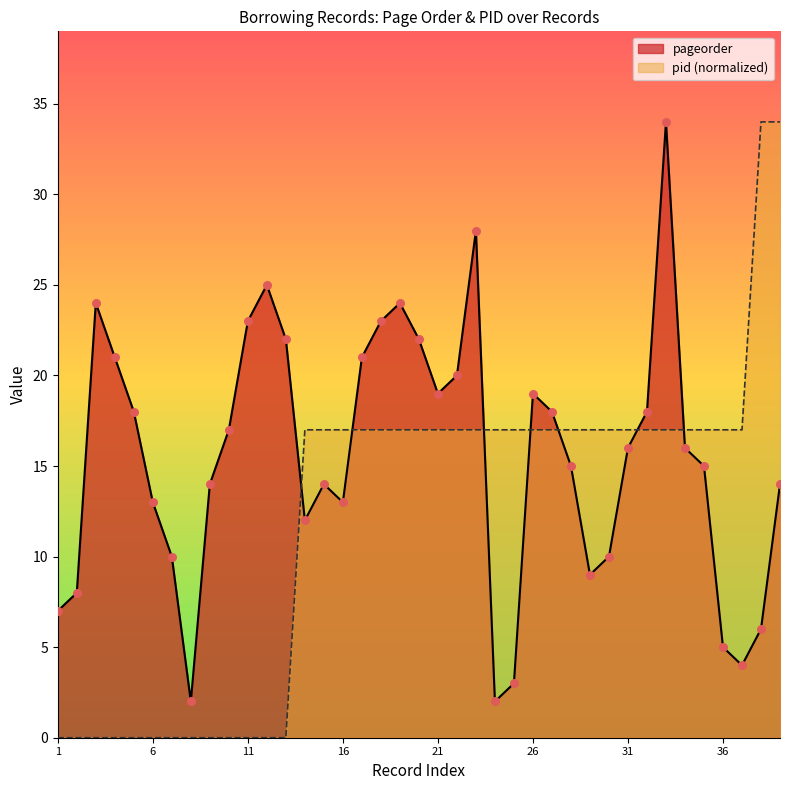

Which series has the widest spread of Y values?

pid